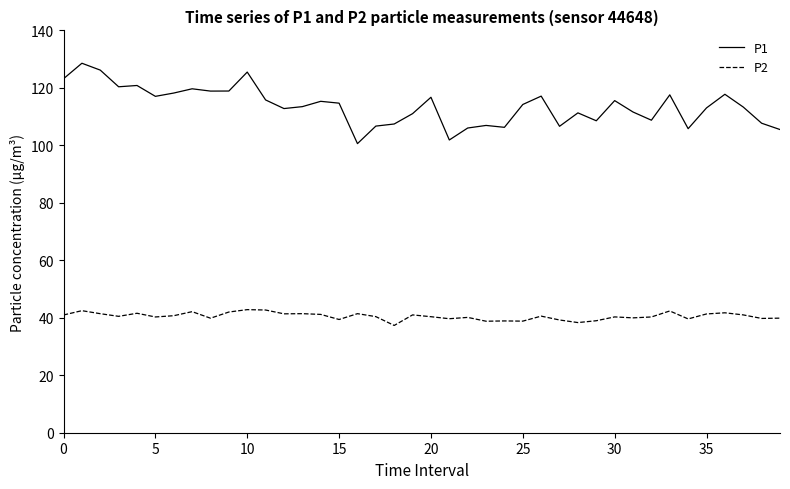

What is the maximum value shown in the chart?

128.6